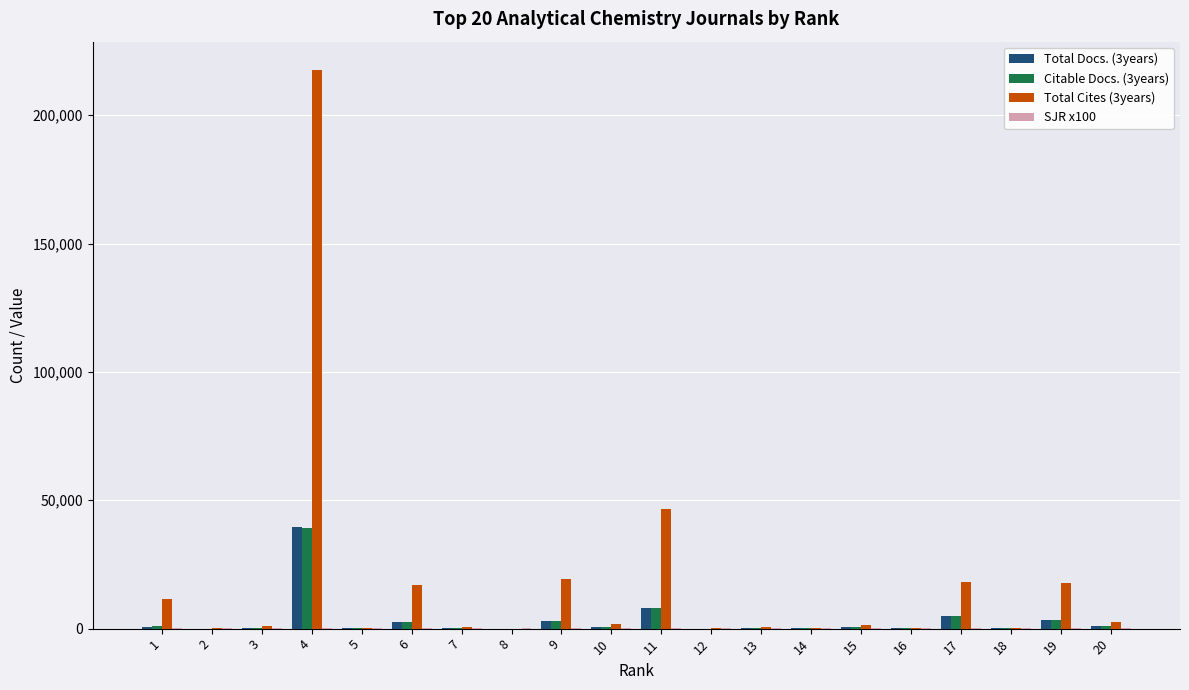

What is the greatest value displayed?

217780